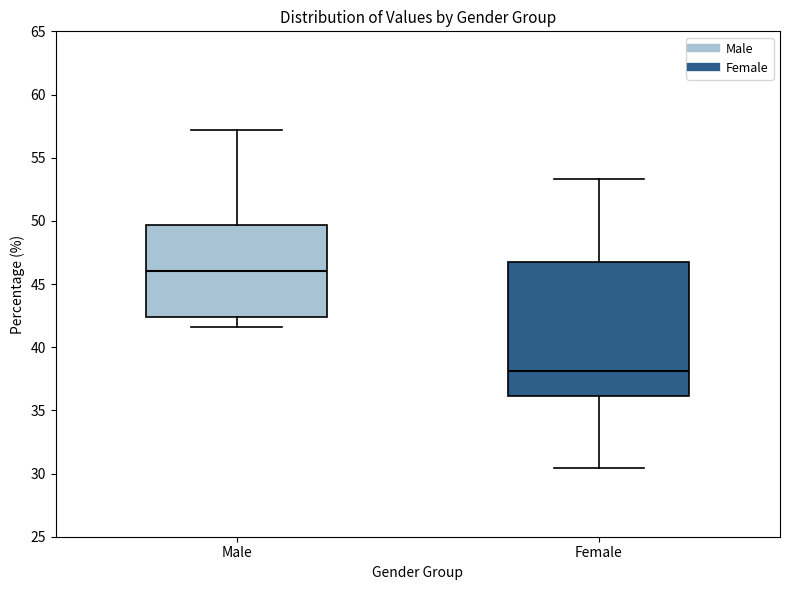

Reading left to right, transcribe this box plot: for each box, give where its median line is, the range the box spans, and where its two whiskers end, as read against the y-axis. The values are not printed on the chart, so give them approximately, as read against the axis.

Male: median 46.0, box 42.5 to 49.5, whiskers 41.5 to 57.0
Female: median 38.0, box 36.0 to 46.5, whiskers 30.5 to 53.5